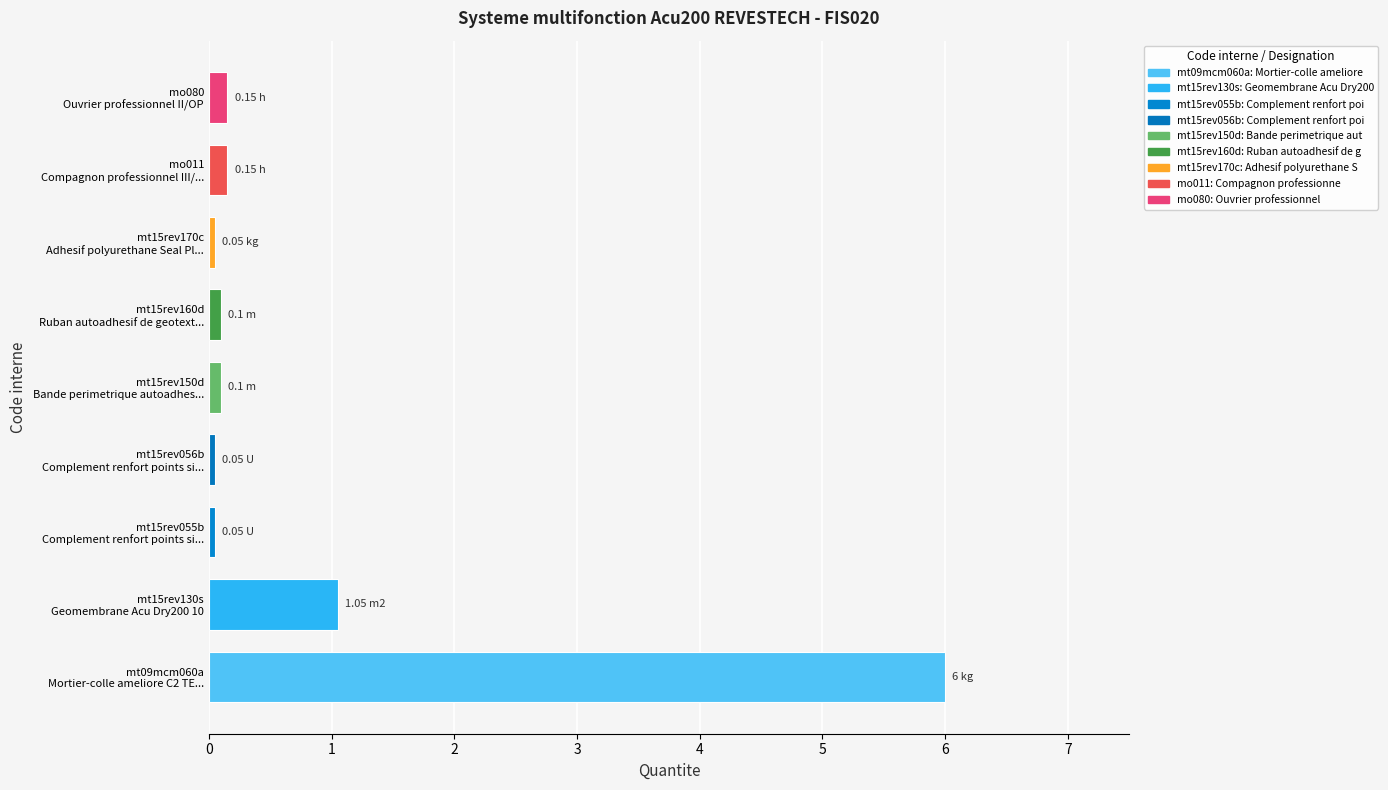

What is the sum of all values?

7.7